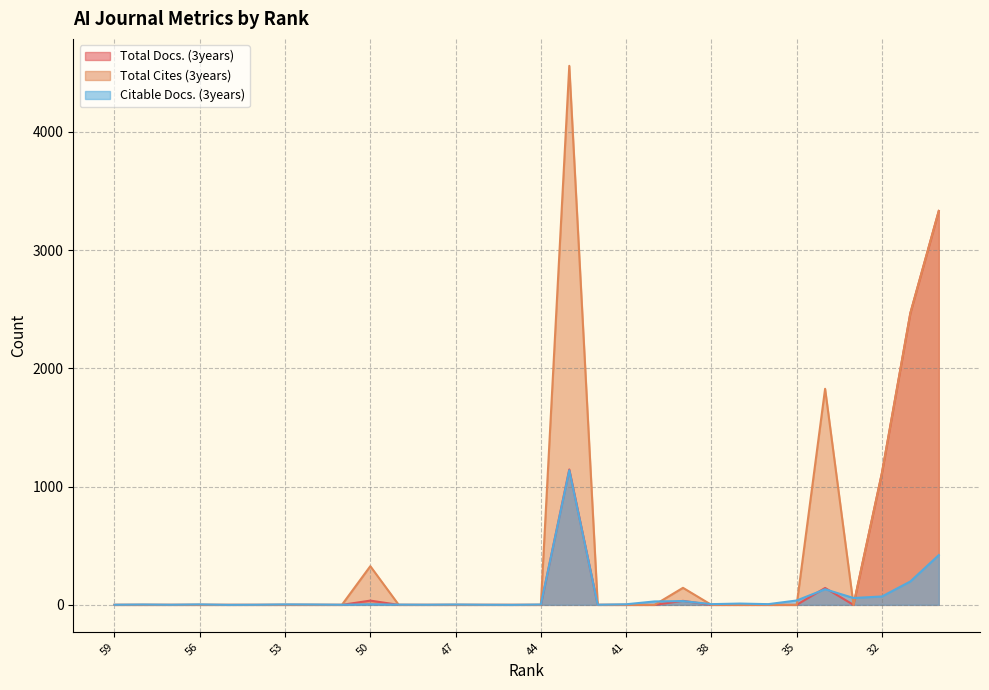

How many lines are shown in the chart?

3